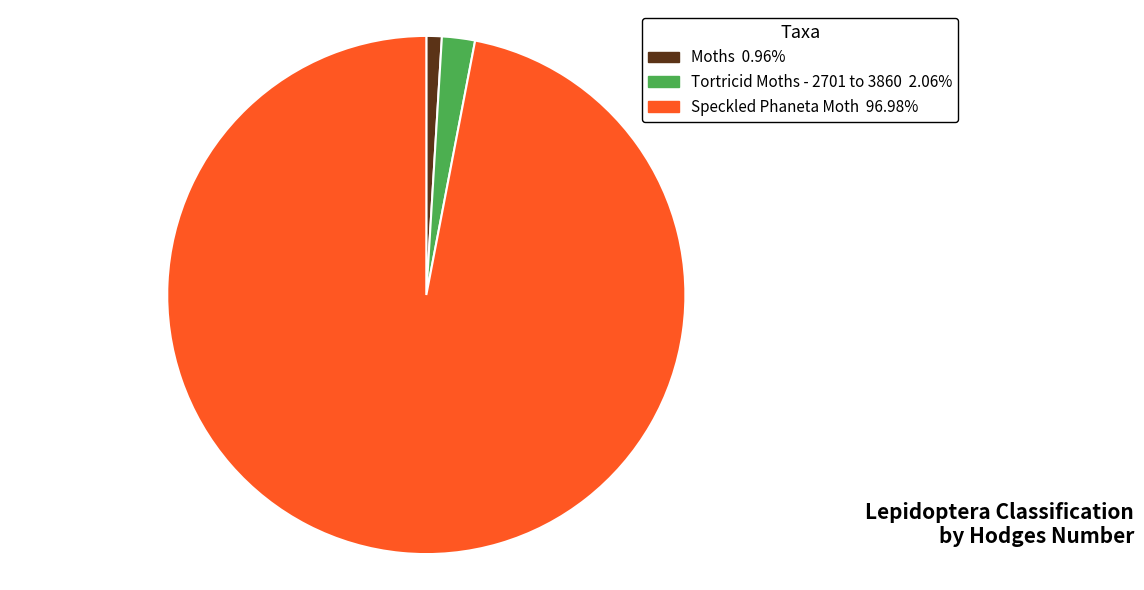

What is the smallest slice in the pie chart?

Moths